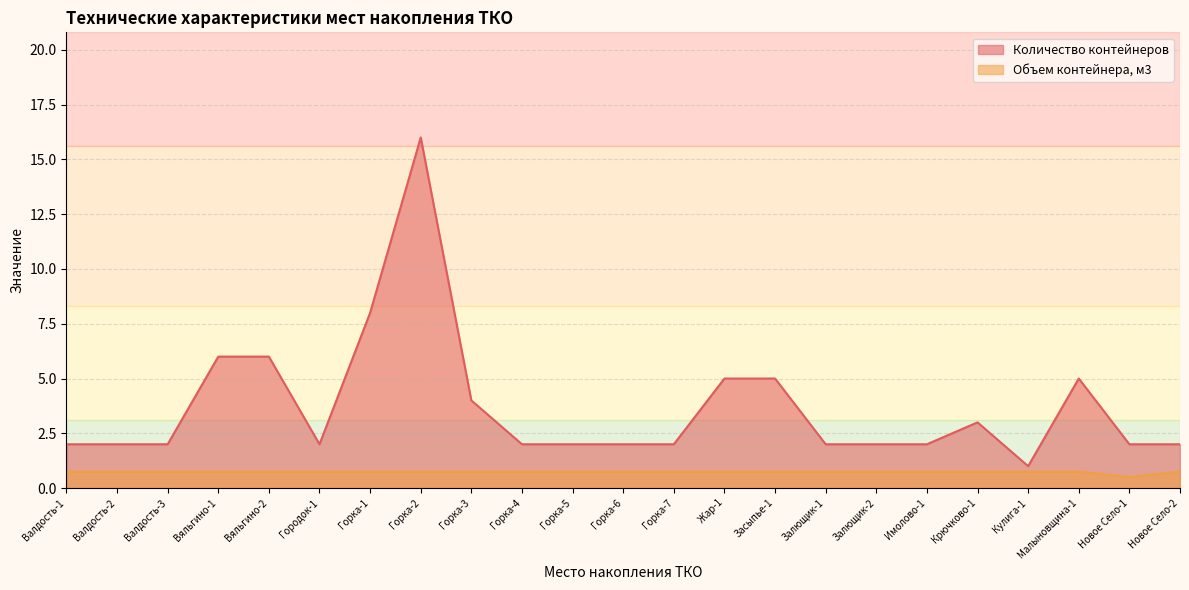

What is the sum of the Объем контейнера, м3 values at Горка-6 and Кулига-1?

1.5